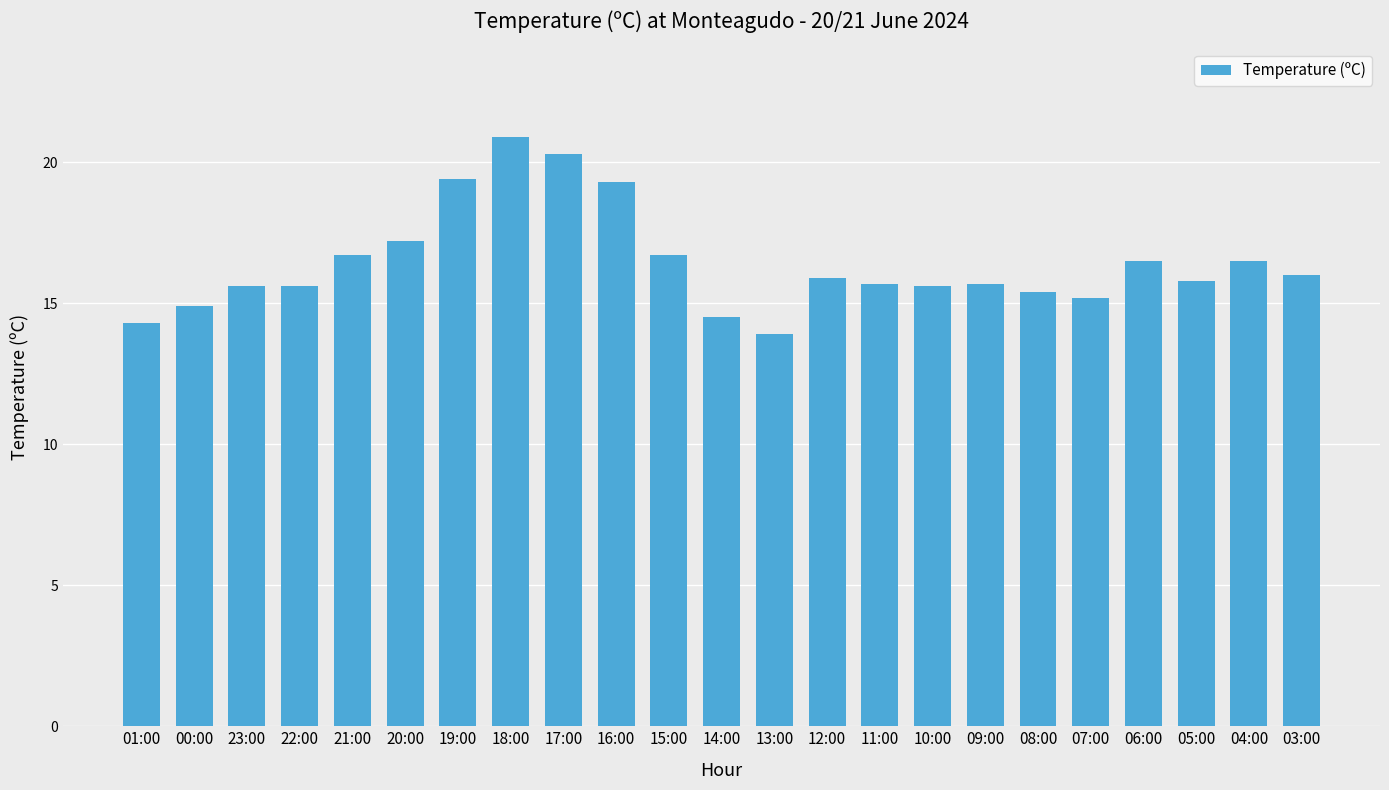

Between 16:00 and 00:00, which is larger?

16:00